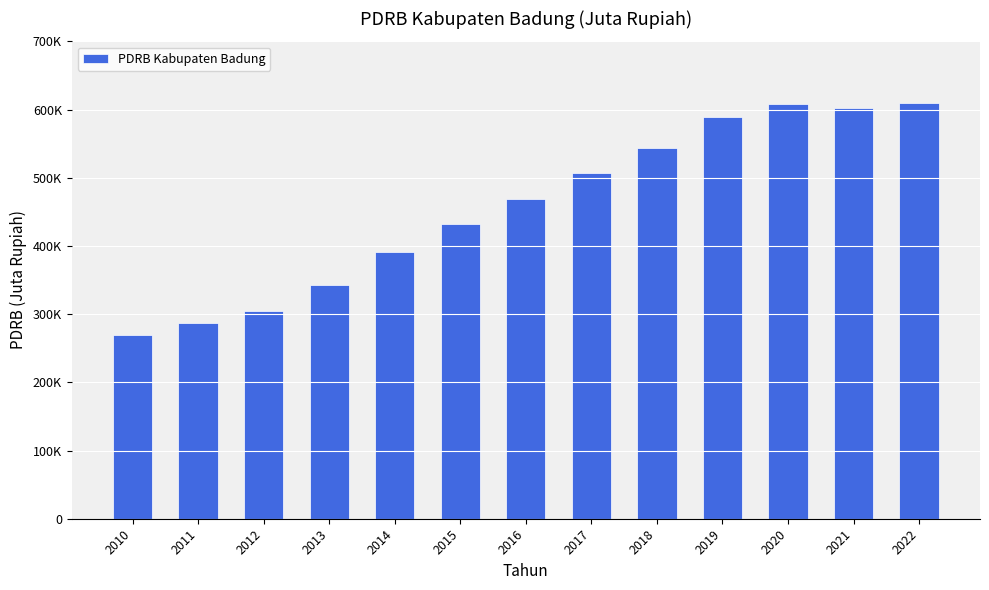

What is the sum of all values?

5958018.5